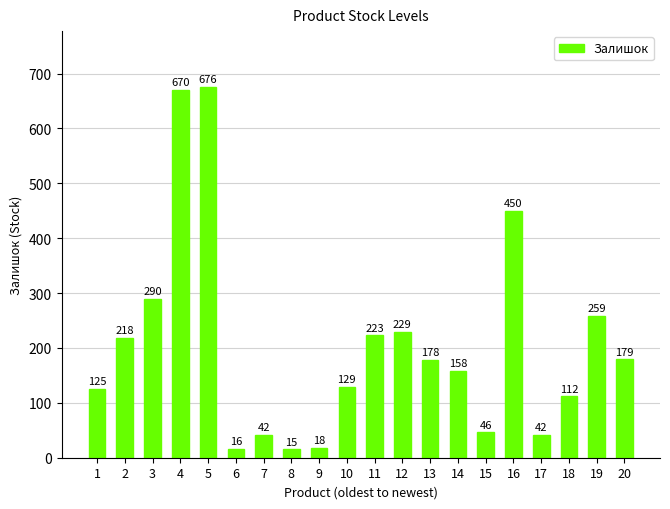

What is the greatest value displayed?

676